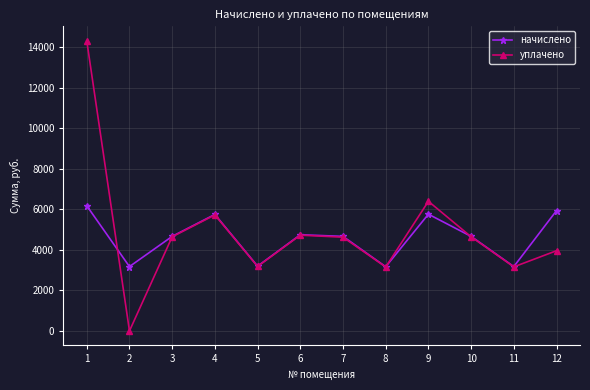

What value does the начислено series have at 3?

4666.9